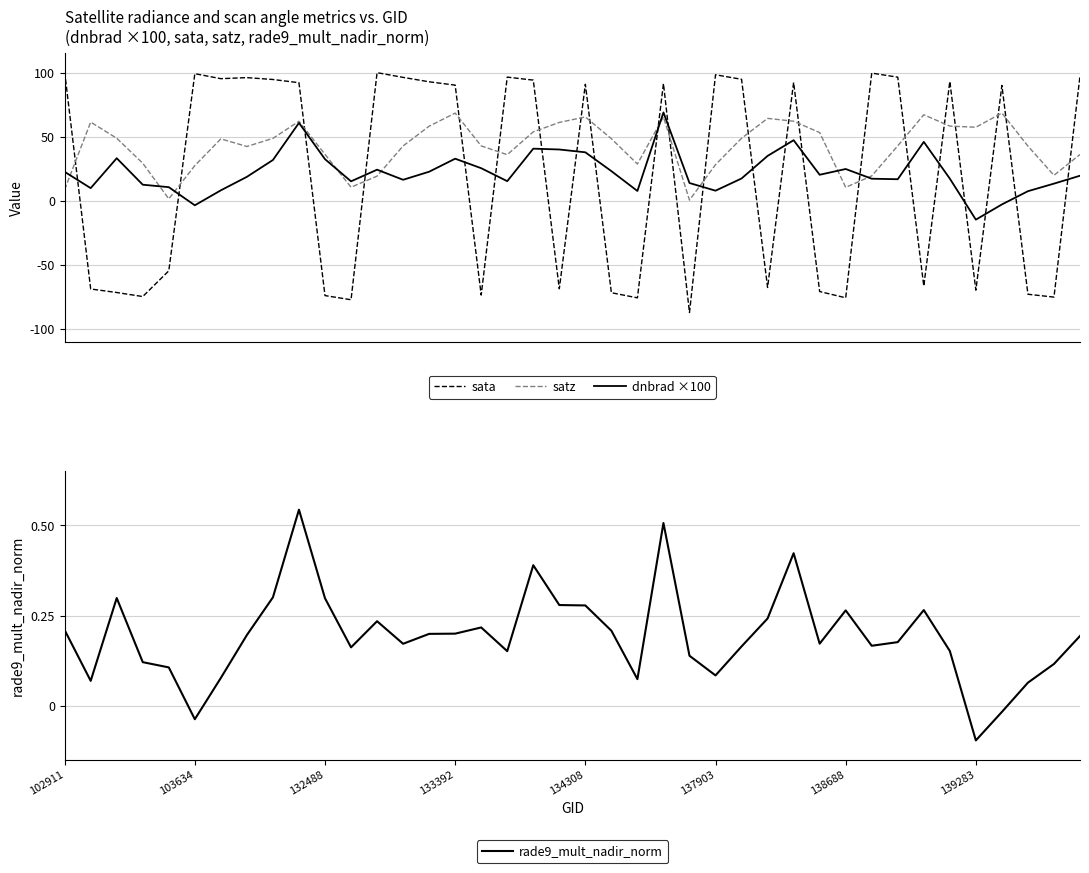

Reading left to right, transcribe all the data shown in this chart.

sata: 100.4	-68.9	-71.6	-74.8	-54.7	99.2	95.3	96.1	94.6	92.1	-74.0	-77.3	100.0	96.3	92.8	90.2	-73.6	96.5	94.2	-68.7	90.9	-71.8	-75.8	91.5	-87.3	98.3	94.8	-67.7	92.3	-70.8	-75.7	99.6	96.5	-66.6	93.1	-69.8	90.0	-73.0	-75.2	97.4
satz: 8.8	61.4	48.8	29.3	1.5	27.4	48.3	42.4	48.7	62.0	36.2	10.6	19.2	42.8	58.2	68.4	42.8	36.0	53.8	61.1	65.4	48.4	28.7	65.4	0.5	28.2	48.8	64.3	62.1	53.2	10.5	19.4	42.9	67.1	58.3	57.4	68.5	42.7	19.9	36.1
dnbrad ×100: 22.6	9.9	33.2	12.5	10.6	-3.5	8.2	18.7	31.8	60.8	32.5	15.2	24.3	16.4	22.7	32.8	25.4	15.3	40.7	40.0	37.8	23.1	7.6	68.9	13.8	7.9	17.4	35.0	47.3	20.3	24.8	17.2	16.8	46.0	17.3	-14.8	-2.9	7.5	13.4	19.5
rade9_mult_nadir_norm: 0.2	0.1	0.3	0.1	0.1	-0.0	0.1	0.2	0.3	0.5	0.3	0.2	0.2	0.2	0.2	0.2	0.2	0.2	0.4	0.3	0.3	0.2	0.1	0.5	0.1	0.1	0.2	0.2	0.4	0.2	0.3	0.2	0.2	0.3	0.2	-0.1	-0.0	0.1	0.1	0.2